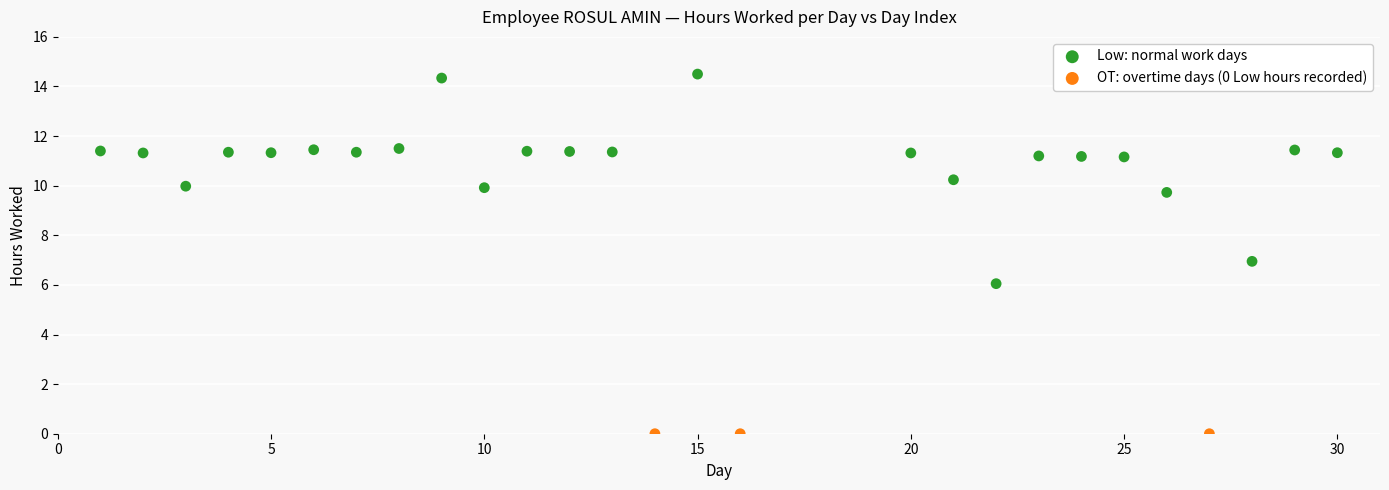

Which series contains the highest Y value?

Low: normal work days